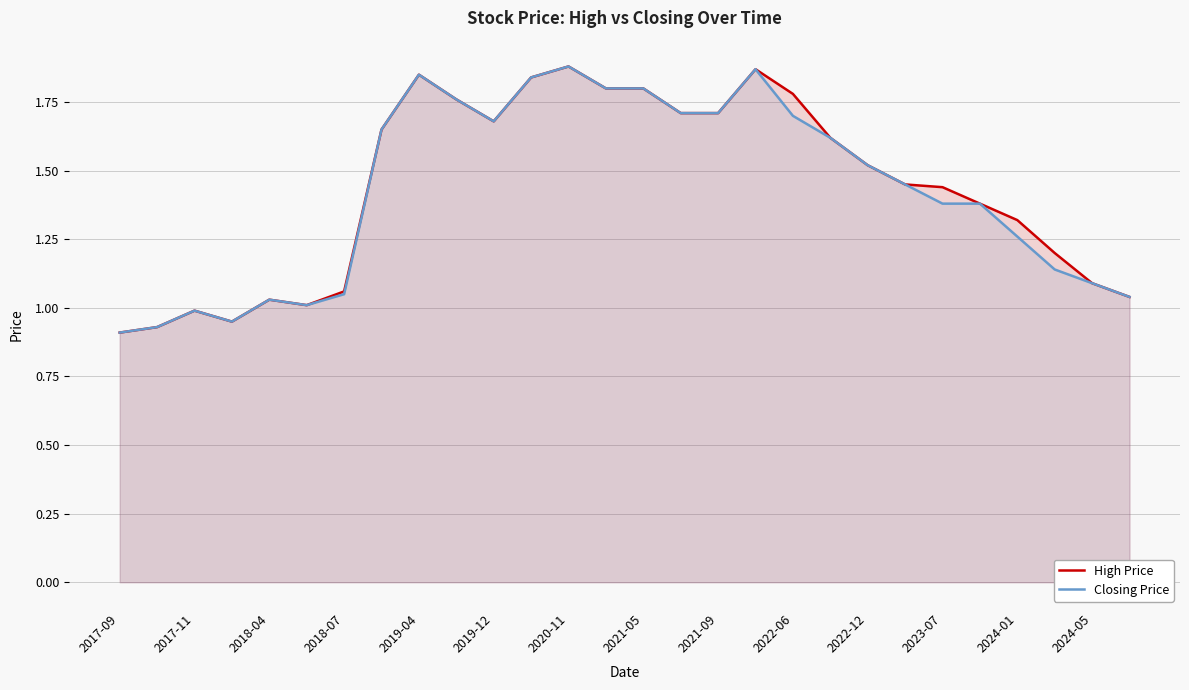

What is the total value across all series at 2022-06?

3.5